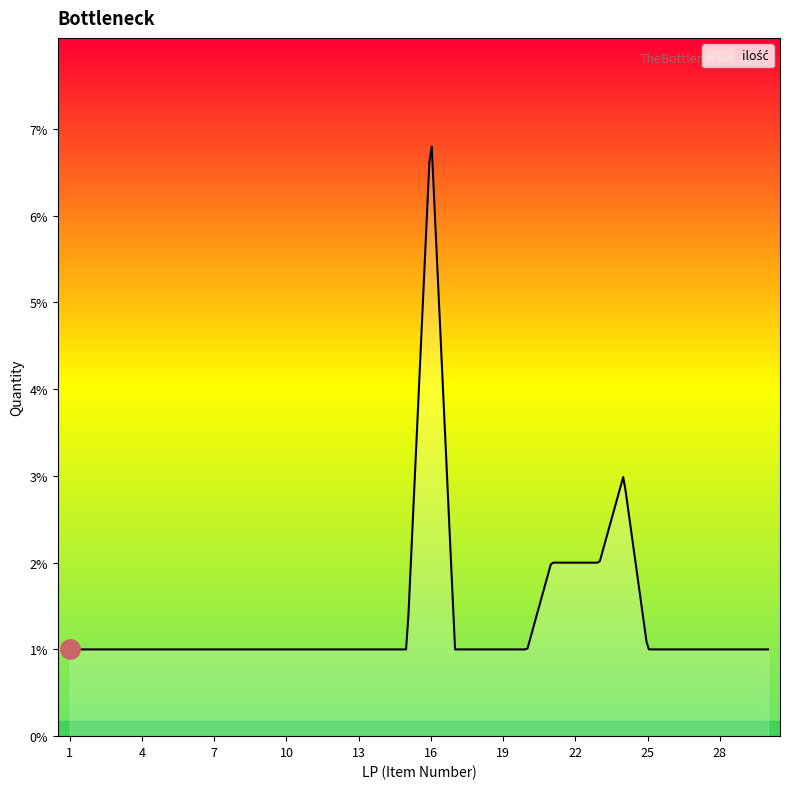

What is the difference between the maximum and minimum values?

5.8